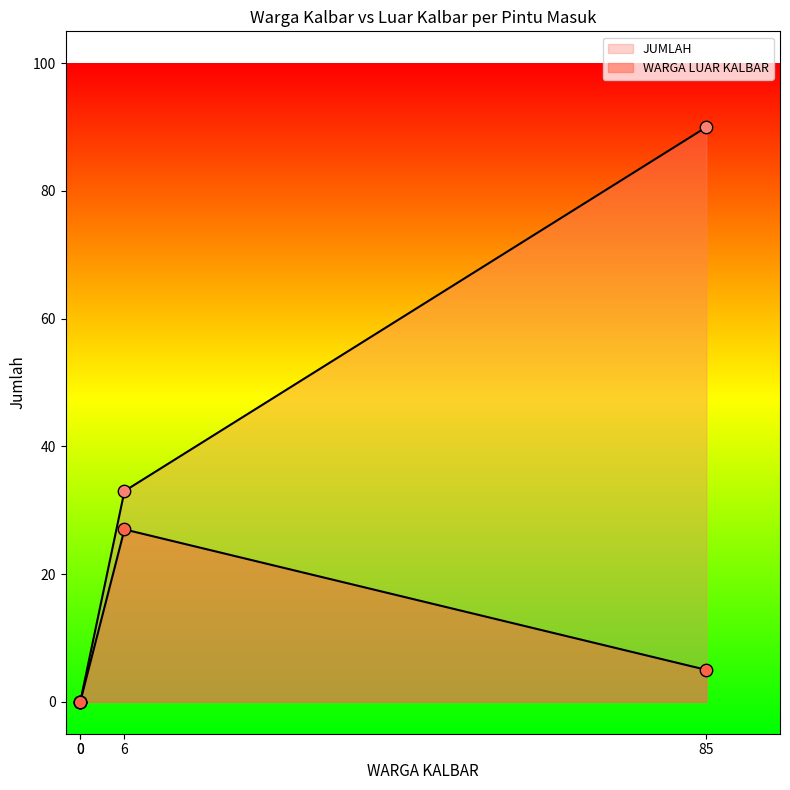

Which series has the largest total across all categories?

JUMLAH